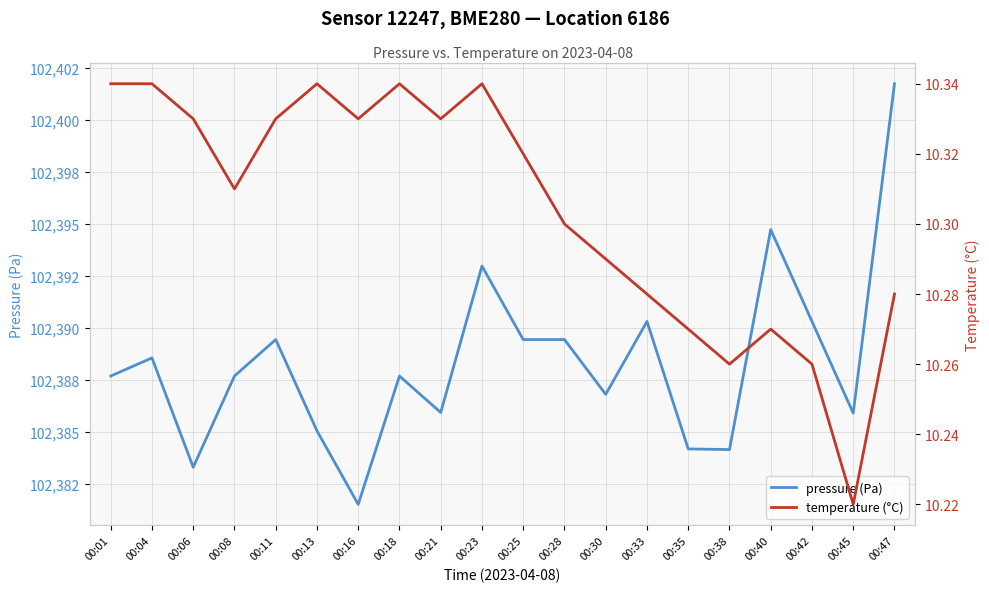

How many temperature (°C) values are between 10 and 11?

20